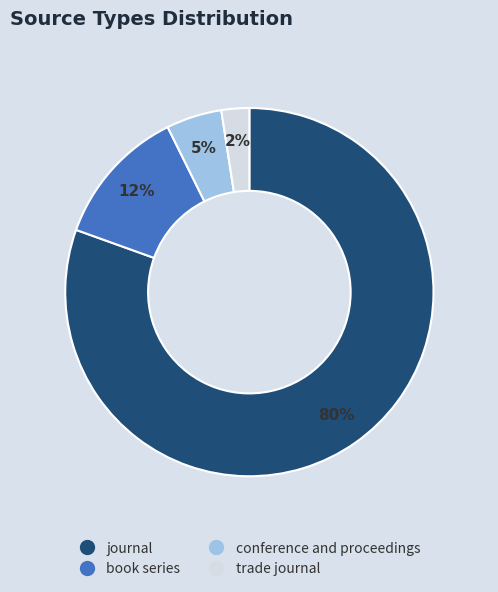

Rank the categories by value from lowest to highest.

trade journal, conference and proceedings, book series, journal